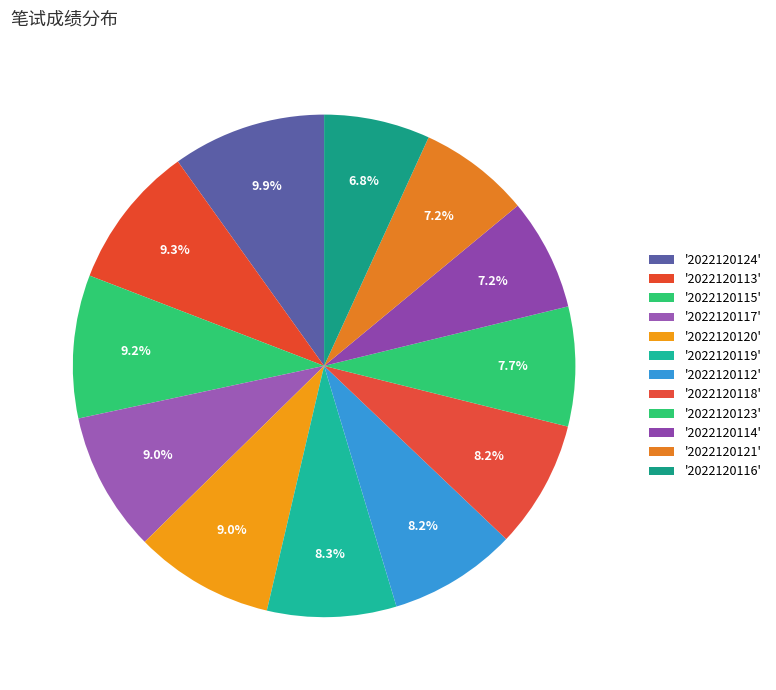

Rank the categories by value from lowest to highest.

2022120116, 2022120121, 2022120114, 2022120123, 2022120118, 2022120112, 2022120119, 2022120117, 2022120120, 2022120115, 2022120113, 2022120124